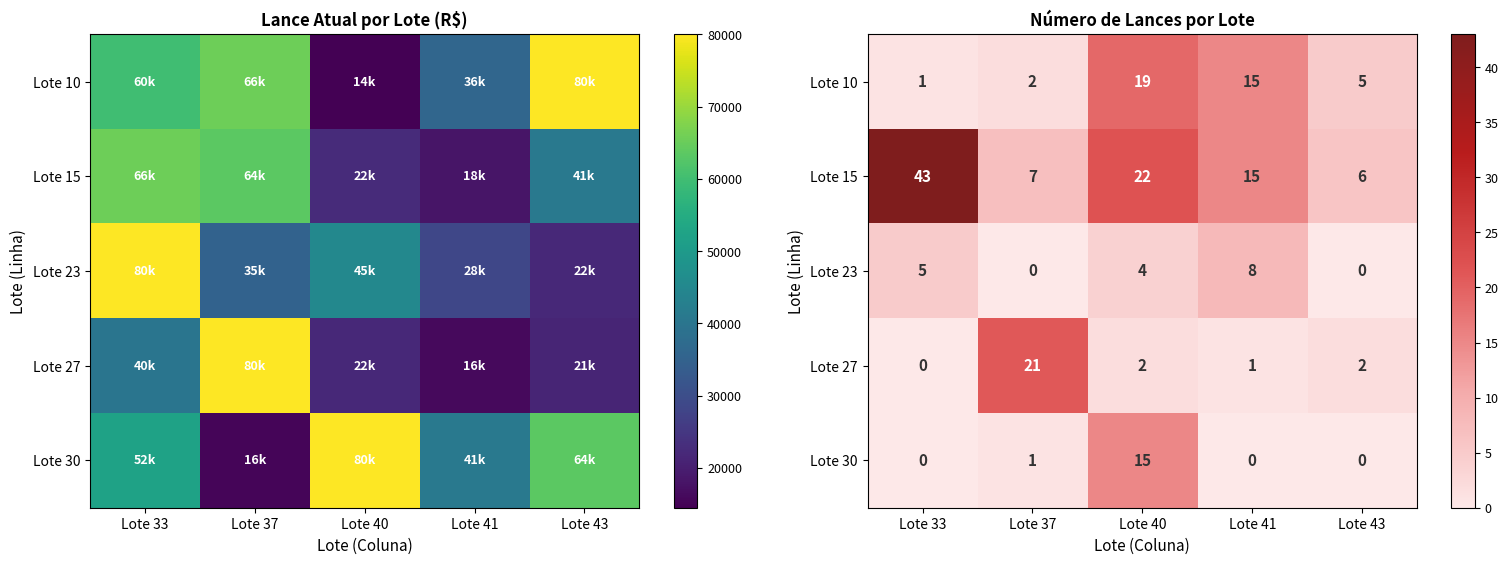

How many data points in Lote 30 are above 0?

2